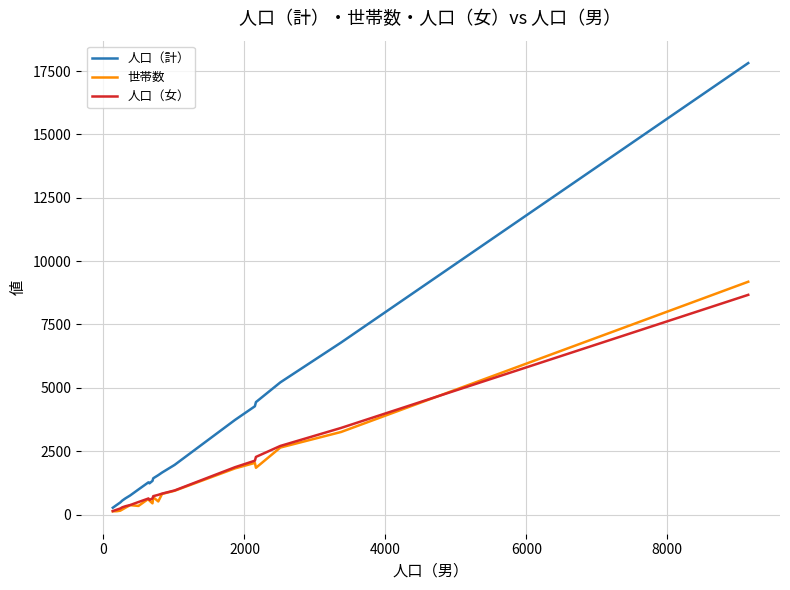

What is the maximum value for 世帯数?

9187